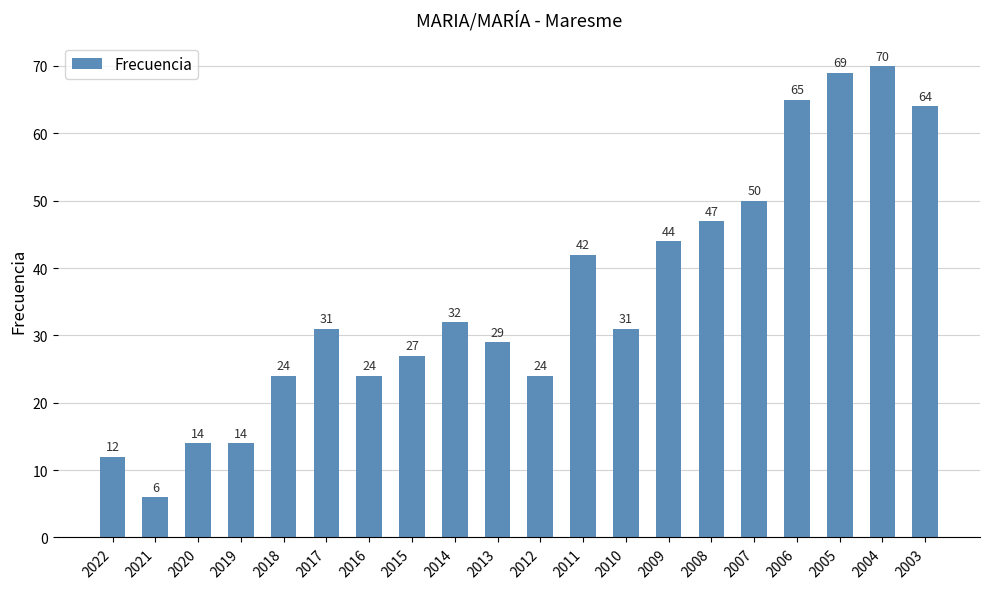

The value at 2015 is 27. True or false?

True